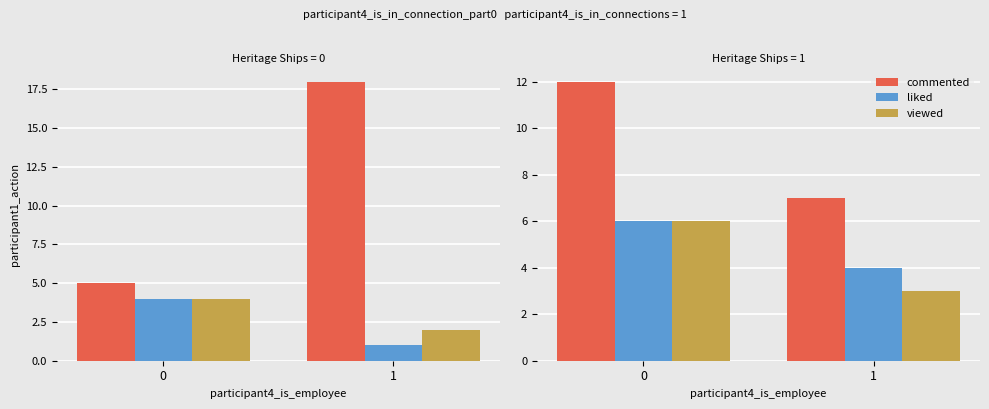

Which series has the largest total across all categories?

commented